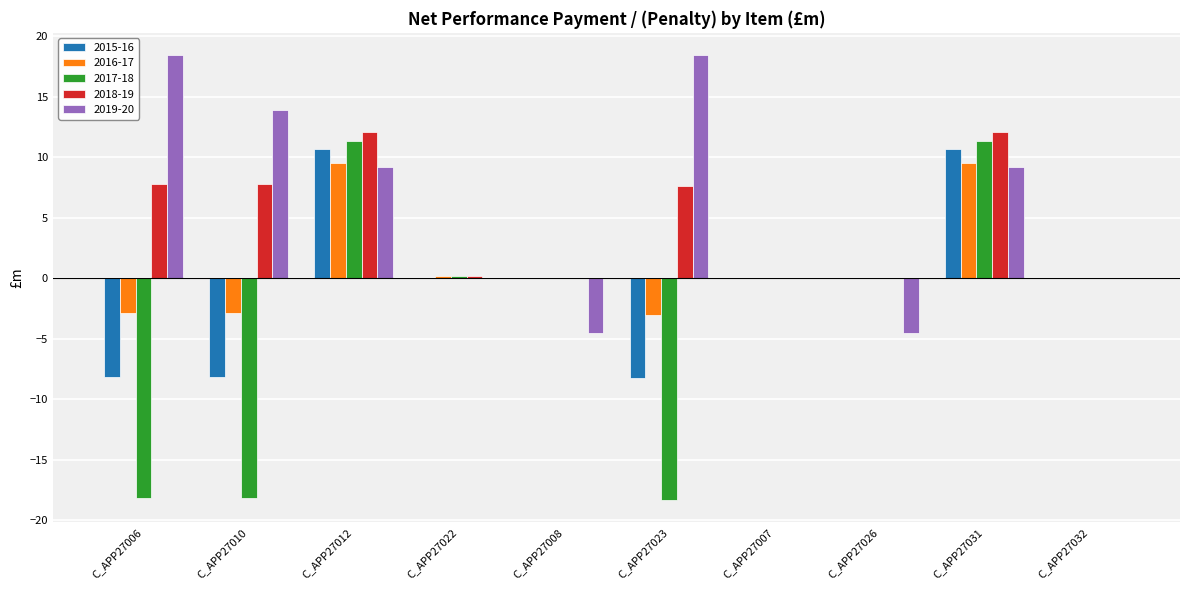

What is the approximate value of 2019-20 at C_APP27006?

18.5